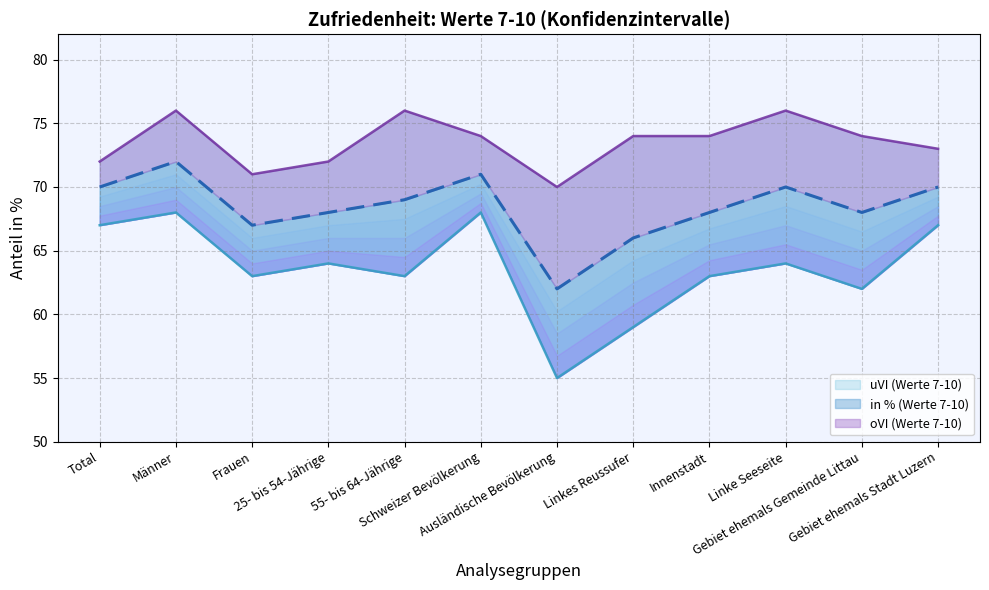

Rank the categories by uVI (Werte 7-10) value from highest to lowest.

Männer, Schweizer Bevölkerung, Total, Gebiet ehemals Stadt Luzern, 25- bis 54-Jährige, Linke Seeseite, Frauen, 55- bis 64-Jährige, Innenstadt, Gebiet ehemals Gemeinde Littau, Linkes Reussufer, Ausländische Bevölkerung